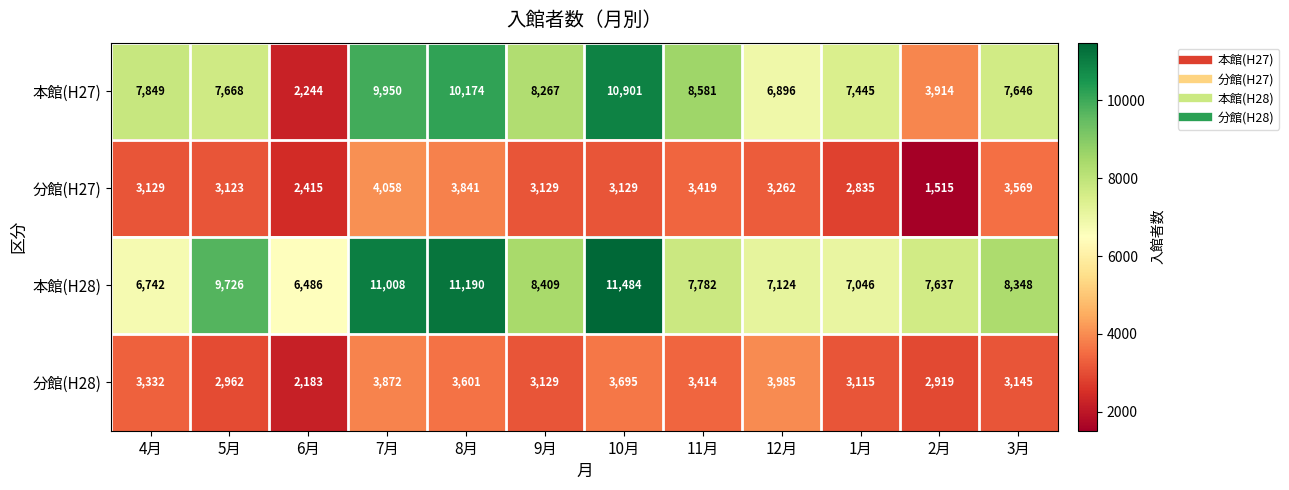

At how many categories does at least one series exceed 8670?

4